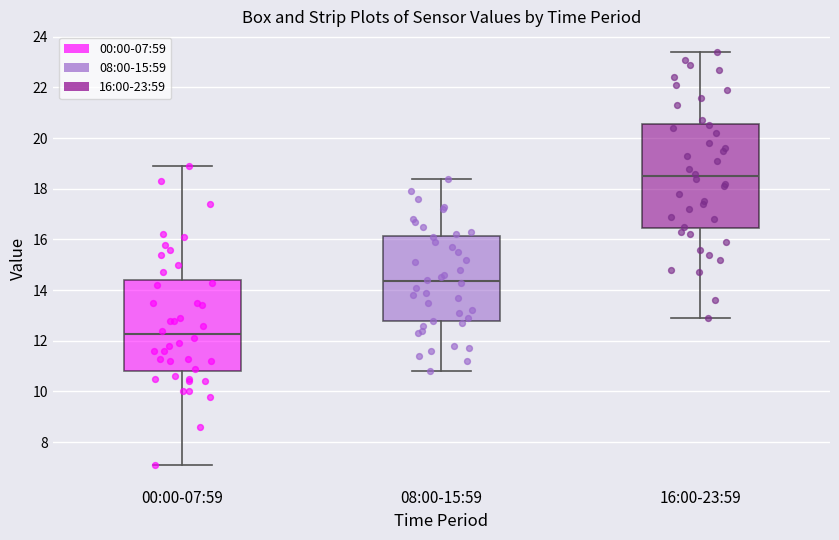

Which box is the tallest, from its lower edge to its upper edge?

16:00-23:59